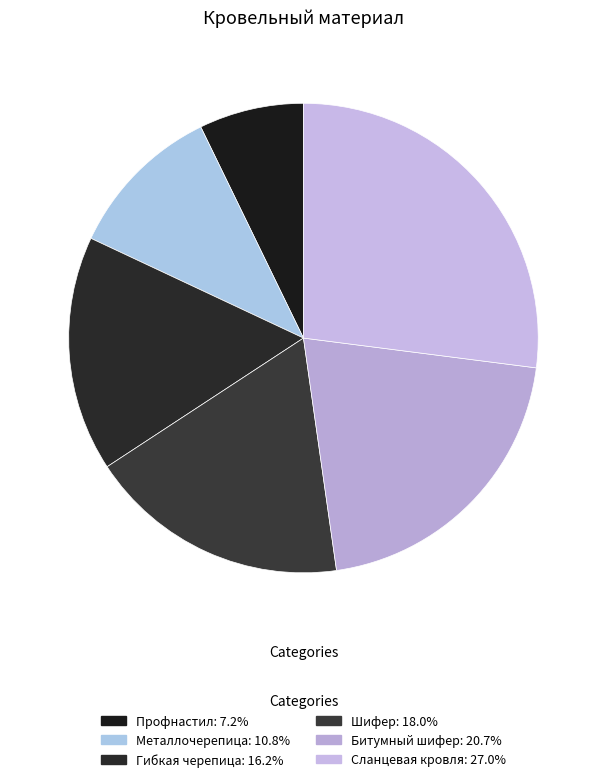

To the nearest percent, what is the difference between the largest and smallest slice percentages?

20%